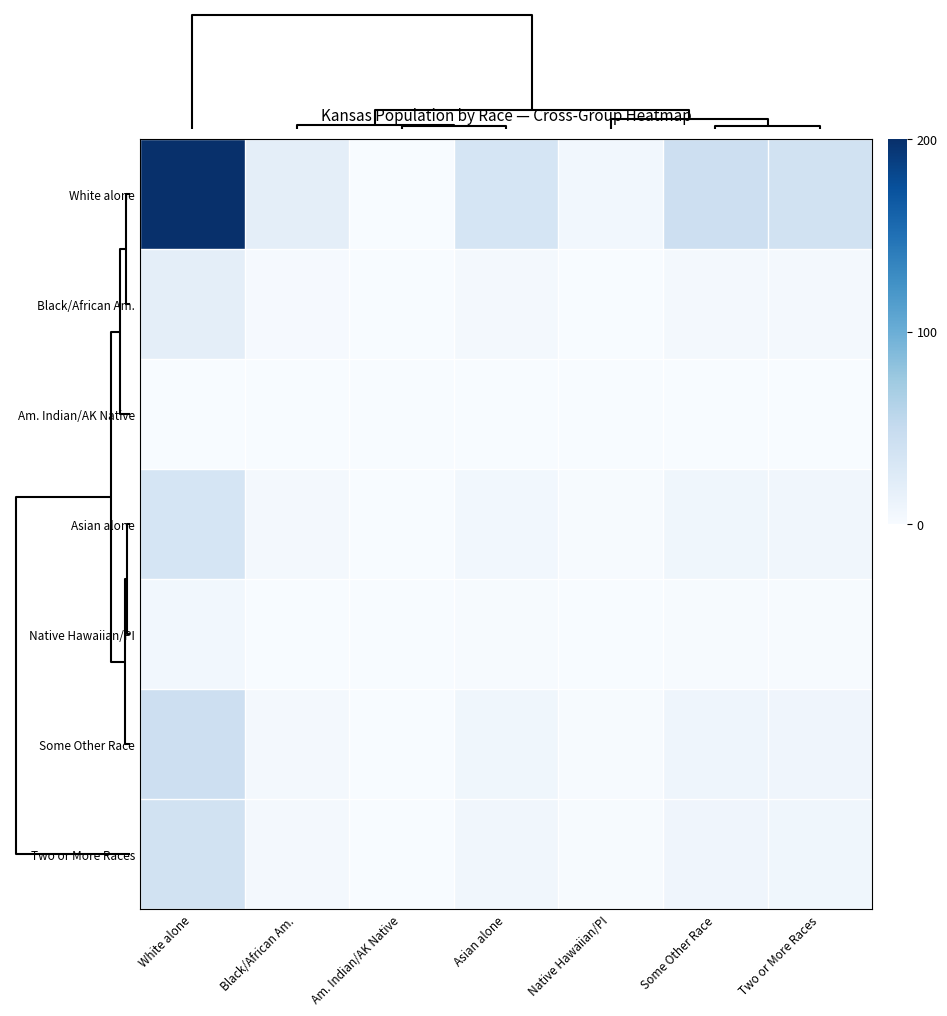

Reading left to right, extract all data points from this chart.

White alone: White alone=200.0	Black/African Am.=18.8	Am. Indian/AK Native=0.6	Asian alone=33.7	Native Hawaiian/PI=6.1	Some Other Race=42.9	Two or More Races=37.9
Black/African Am.: White alone=18.8	Black/African Am.=1.8	Am. Indian/AK Native=0.1	Asian alone=3.2	Native Hawaiian/PI=0.6	Some Other Race=4.0	Two or More Races=3.6
Am. Indian/AK Native: White alone=0.6	Black/African Am.=0.1	Am. Indian/AK Native=0.0	Asian alone=0.1	Native Hawaiian/PI=0.0	Some Other Race=0.1	Two or More Races=0.1
Asian alone: White alone=33.7	Black/African Am.=3.2	Am. Indian/AK Native=0.1	Asian alone=5.7	Native Hawaiian/PI=1.0	Some Other Race=7.2	Two or More Races=6.4
Native Hawaiian/PI: White alone=6.1	Black/African Am.=0.6	Am. Indian/AK Native=0.0	Asian alone=1.0	Native Hawaiian/PI=0.2	Some Other Race=1.3	Two or More Races=1.2
Some Other Race: White alone=42.9	Black/African Am.=4.0	Am. Indian/AK Native=0.1	Asian alone=7.2	Native Hawaiian/PI=1.3	Some Other Race=9.2	Two or More Races=8.1
Two or More Races: White alone=37.9	Black/African Am.=3.6	Am. Indian/AK Native=0.1	Asian alone=6.4	Native Hawaiian/PI=1.2	Some Other Race=8.1	Two or More Races=7.2